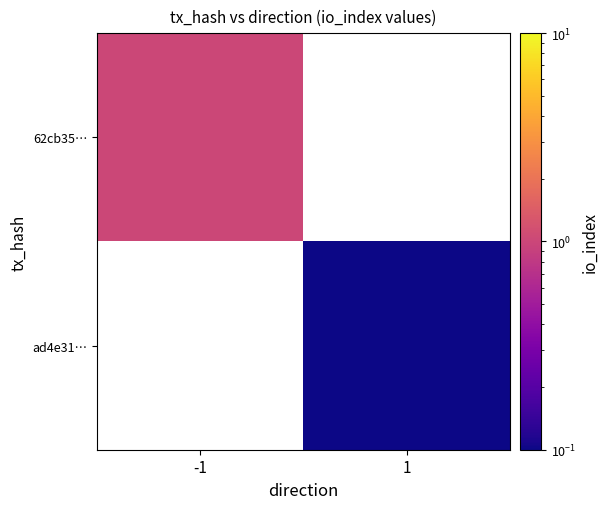

Is the value of ad4e31… at -1 greater than the value of 62cb35… at -1?

No